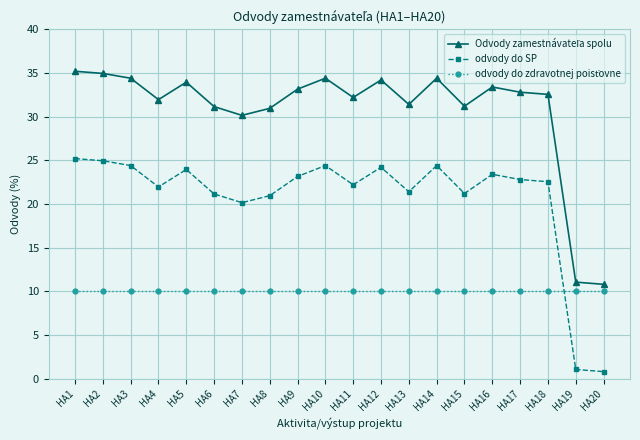

What is the value of the odvody do SP point at the 17th from the left?

22.8